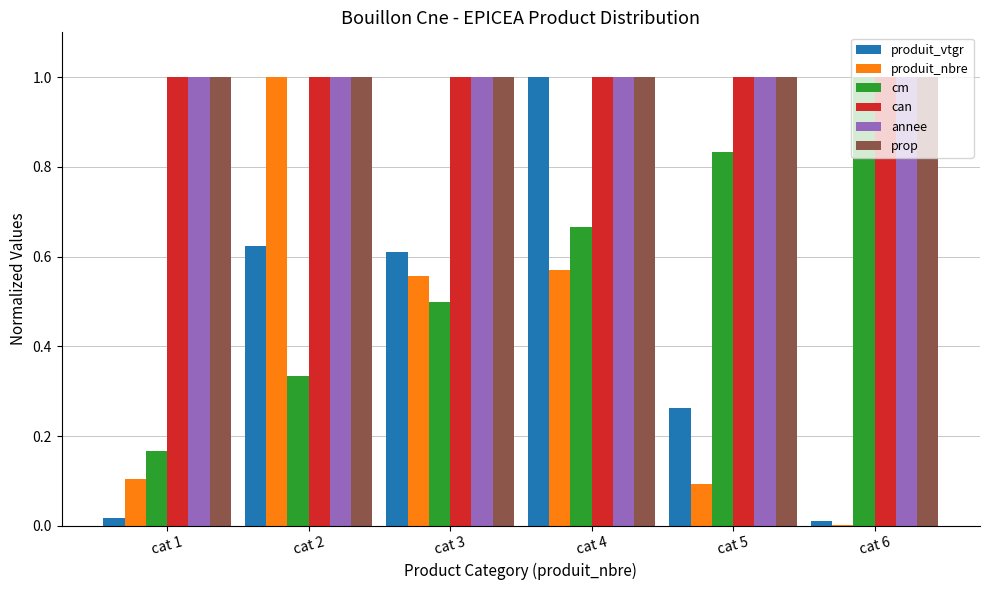

The value of cm at cat 2 is 0.5. True or false?

False